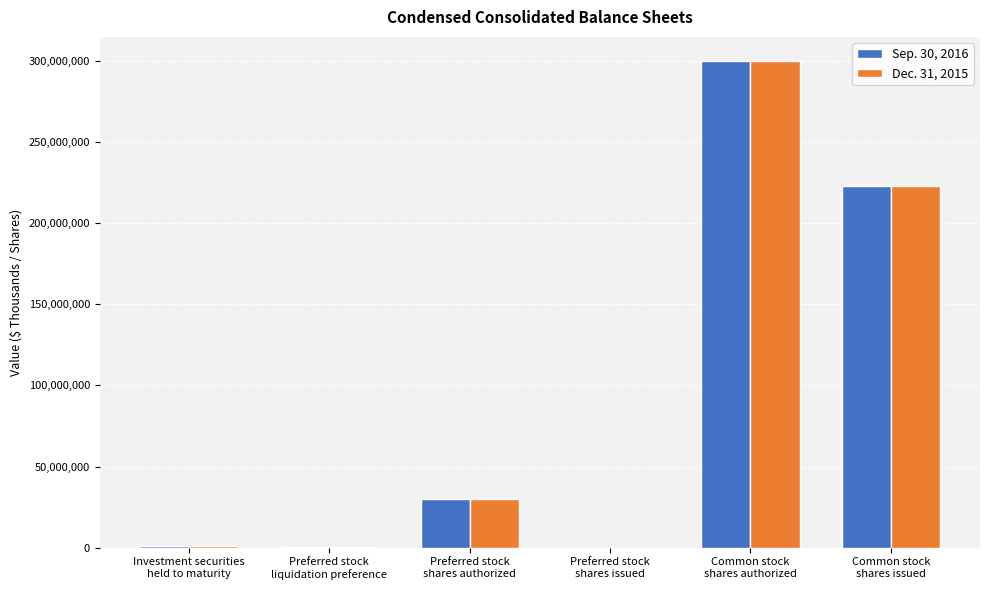

What is the maximum value shown in the chart?

300000000